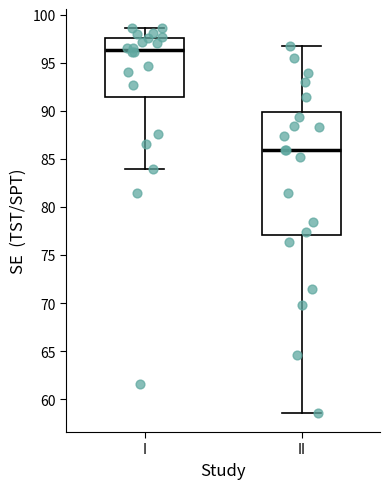

Which box's median line is the highest?

I